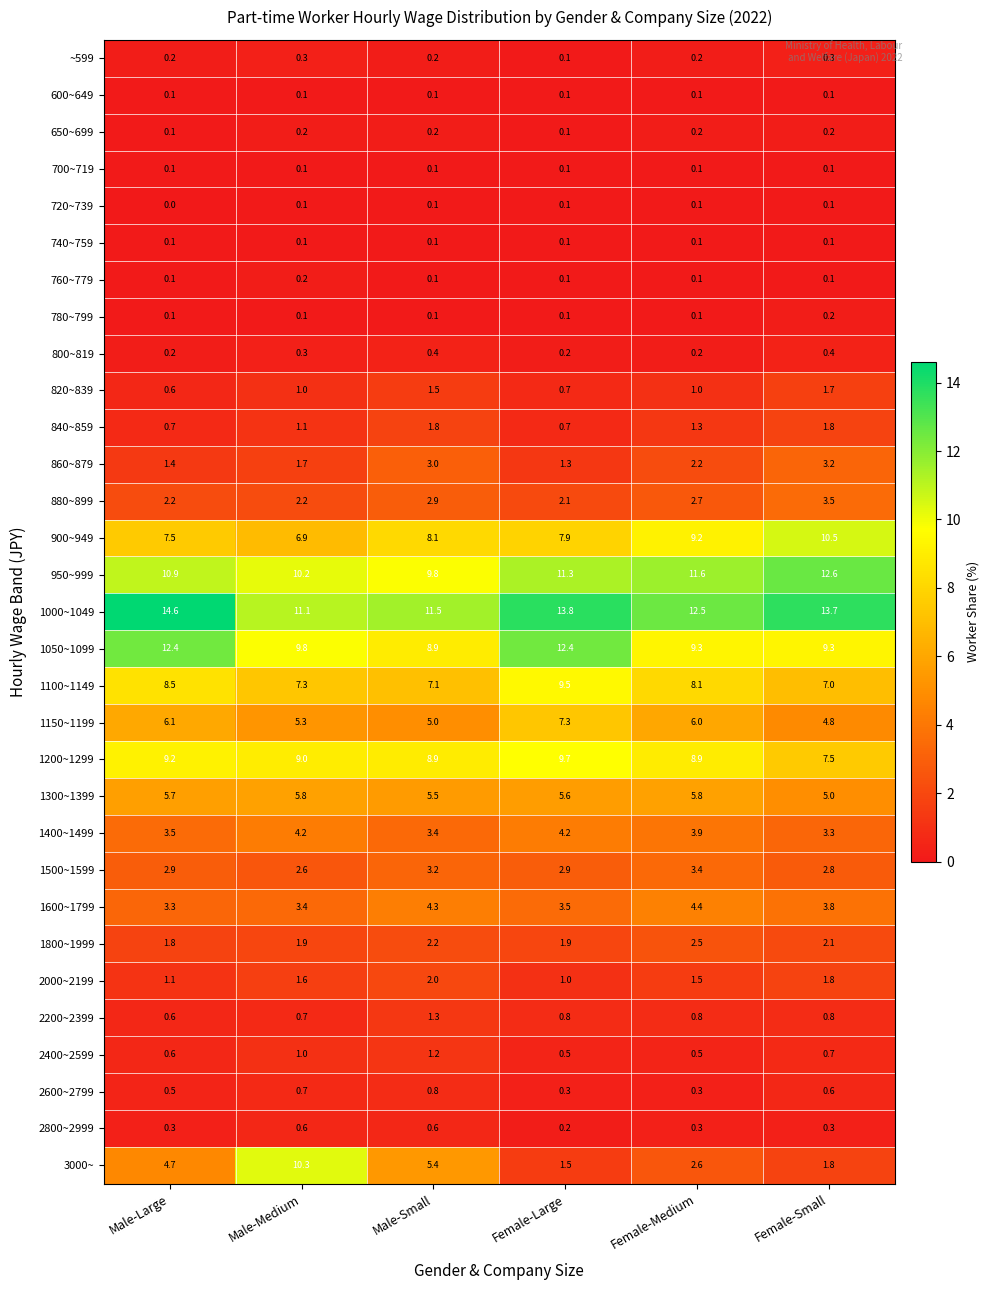

Which series has the largest total across all categories?

1000~1049